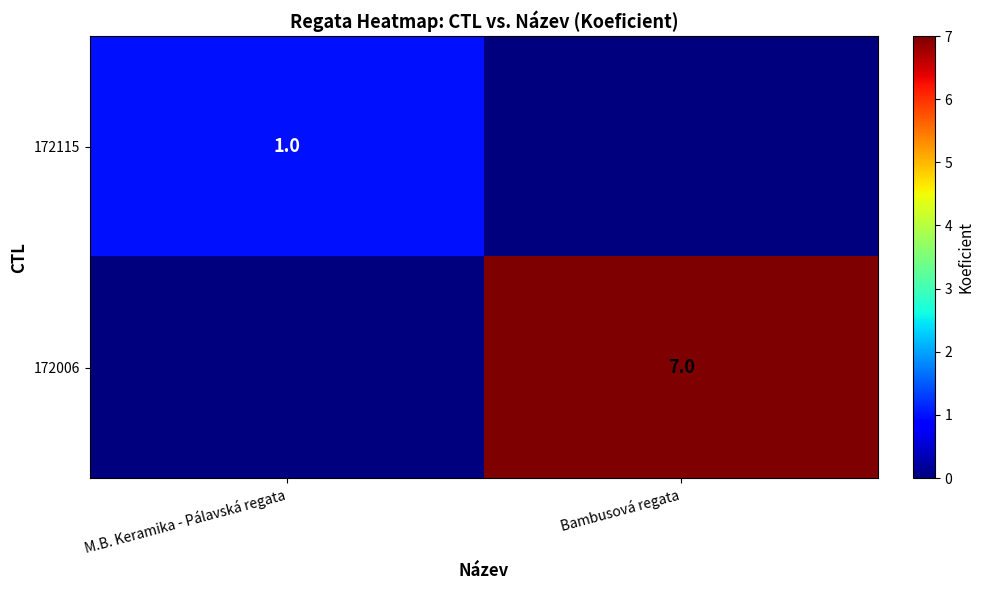

At which category is the sum across all series the highest?

Bambusová regata